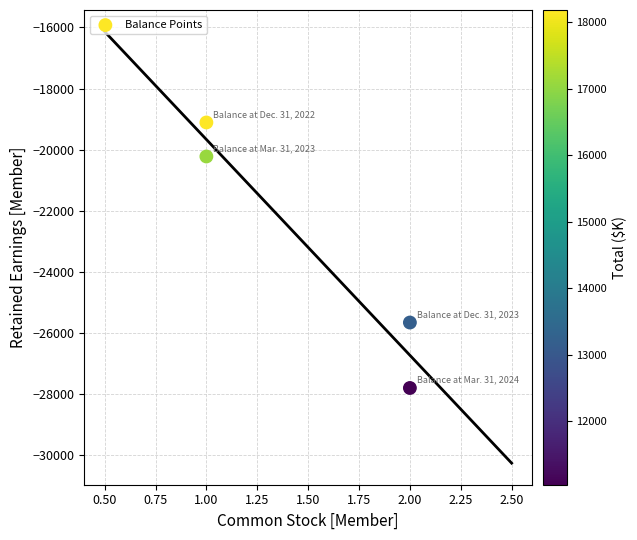

What Y value in the scatter plot is closest to -23456?

-25659